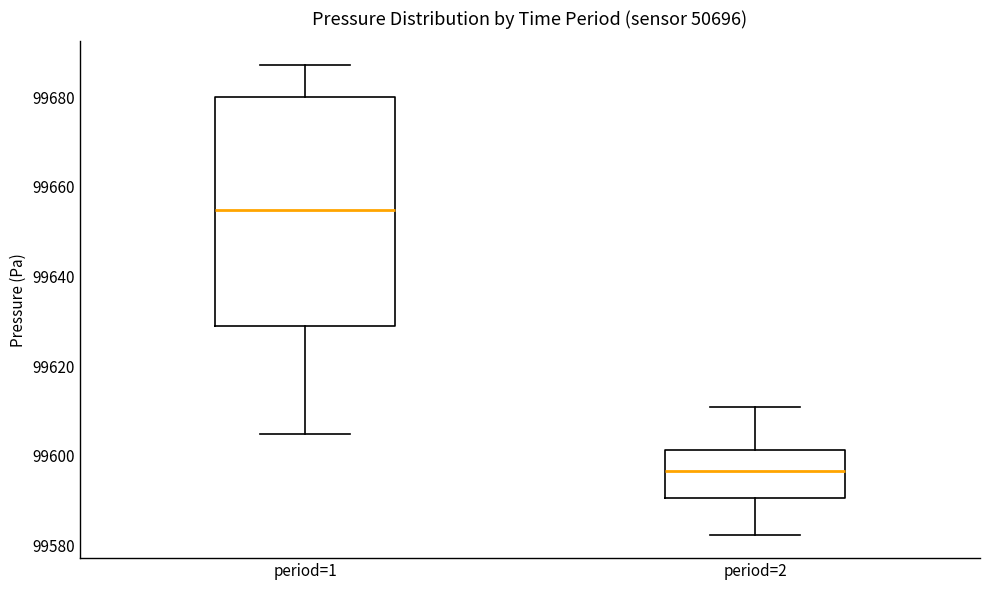

Reading left to right, read every box against the y-axis: the position of its median line, the range the box covers, and the ends of its whiskers. The values are not printed on the chart, so give them approximately, as read against the axis.

period=1: median 99654, box 99628 to 99680, whiskers 99604 to 99688
period=2: median 99596, box 99590 to 99602, whiskers 99582 to 99610